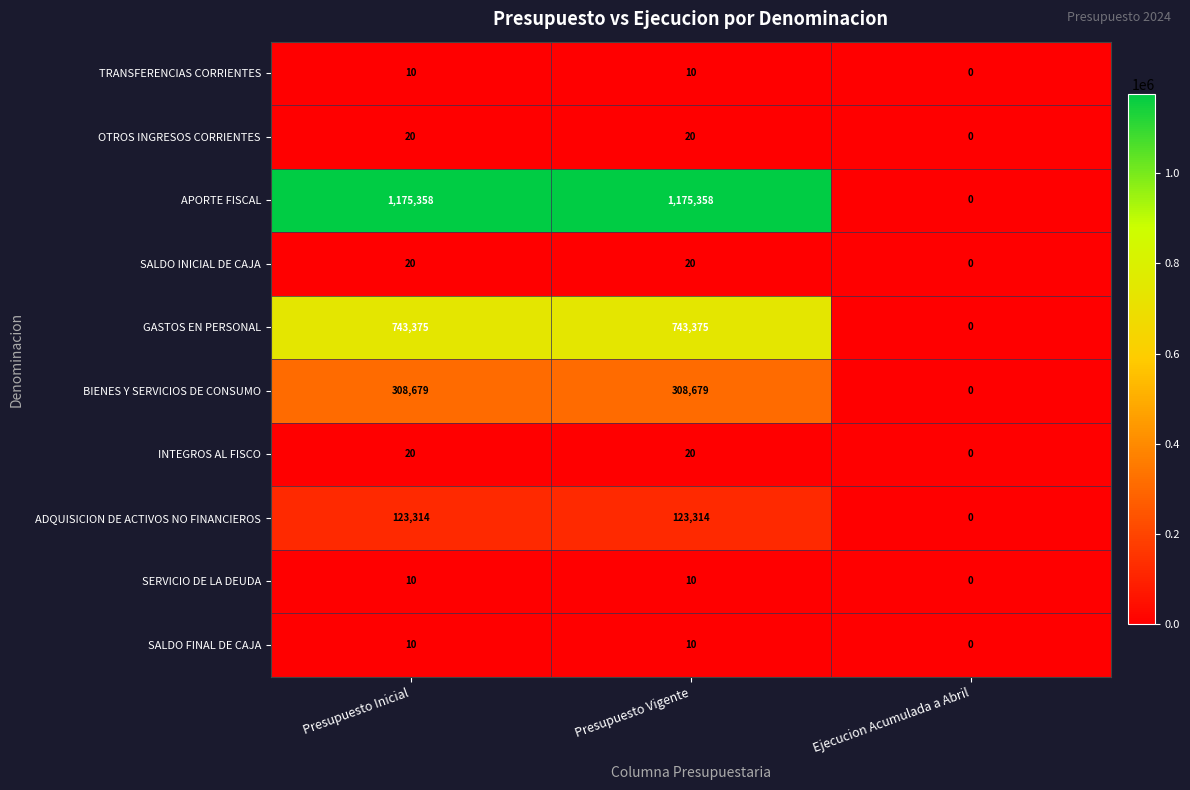

Reading left to right, transcribe all the data shown in this chart.

TRANSFERENCIAS CORRIENTES: Presupuesto Inicial=10	Presupuesto Vigente=10	Ejecucion Acumulada a Abril=0
OTROS INGRESOS CORRIENTES: Presupuesto Inicial=20	Presupuesto Vigente=20	Ejecucion Acumulada a Abril=0
APORTE FISCAL: Presupuesto Inicial=1175358	Presupuesto Vigente=1175358	Ejecucion Acumulada a Abril=0
SALDO INICIAL DE CAJA: Presupuesto Inicial=20	Presupuesto Vigente=20	Ejecucion Acumulada a Abril=0
GASTOS EN PERSONAL: Presupuesto Inicial=743375	Presupuesto Vigente=743375	Ejecucion Acumulada a Abril=0
BIENES Y SERVICIOS DE CONSUMO: Presupuesto Inicial=308679	Presupuesto Vigente=308679	Ejecucion Acumulada a Abril=0
INTEGROS AL FISCO: Presupuesto Inicial=20	Presupuesto Vigente=20	Ejecucion Acumulada a Abril=0
ADQUISICION DE ACTIVOS NO FINANCIEROS: Presupuesto Inicial=123314	Presupuesto Vigente=123314	Ejecucion Acumulada a Abril=0
SERVICIO DE LA DEUDA: Presupuesto Inicial=10	Presupuesto Vigente=10	Ejecucion Acumulada a Abril=0
SALDO FINAL DE CAJA: Presupuesto Inicial=10	Presupuesto Vigente=10	Ejecucion Acumulada a Abril=0